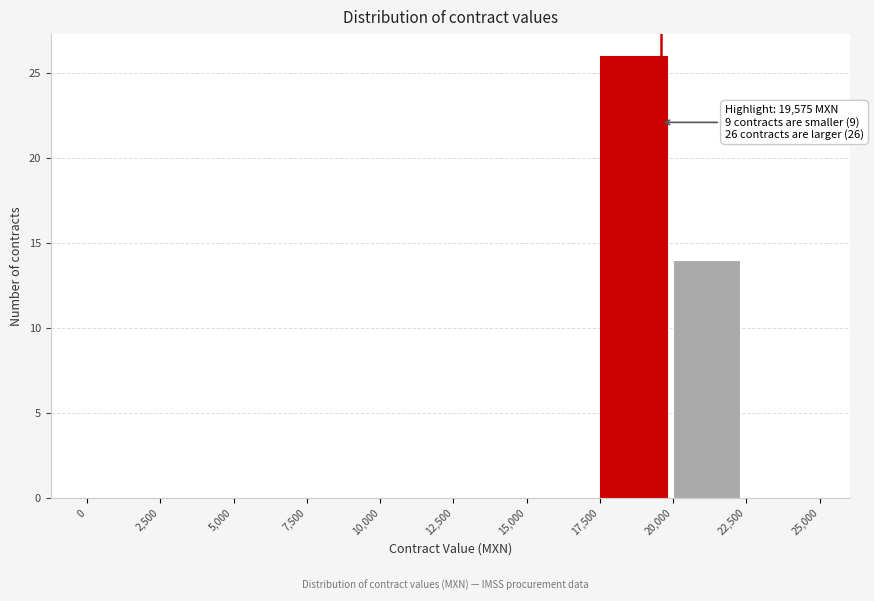

Which range on the x-axis has the tallest bar?

17,500 to 20,000